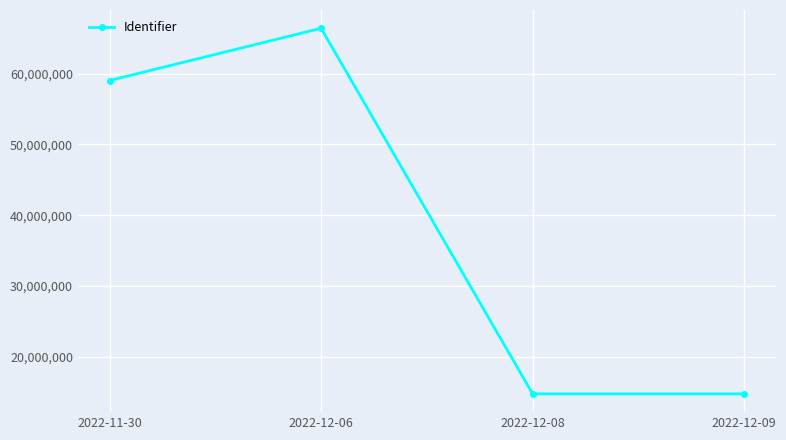

What is the label of the 1st point from the left?

2022-11-30